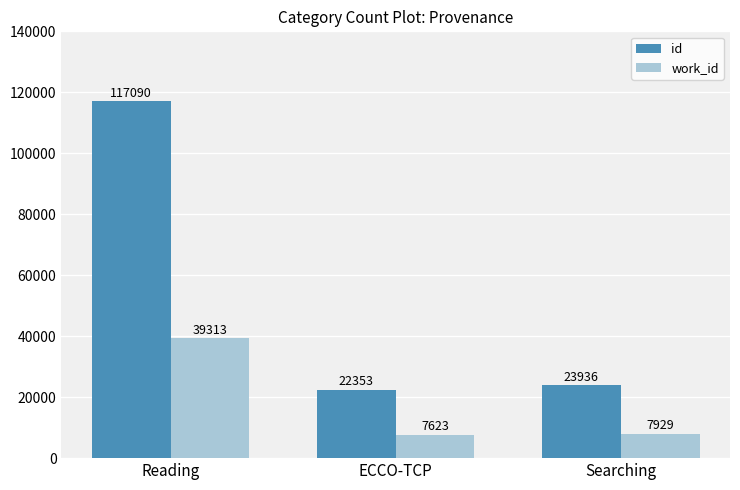

Reading right to left, extract all data points from this chart.

id: 23936	22353	117090
work_id: 7929	7623	39313